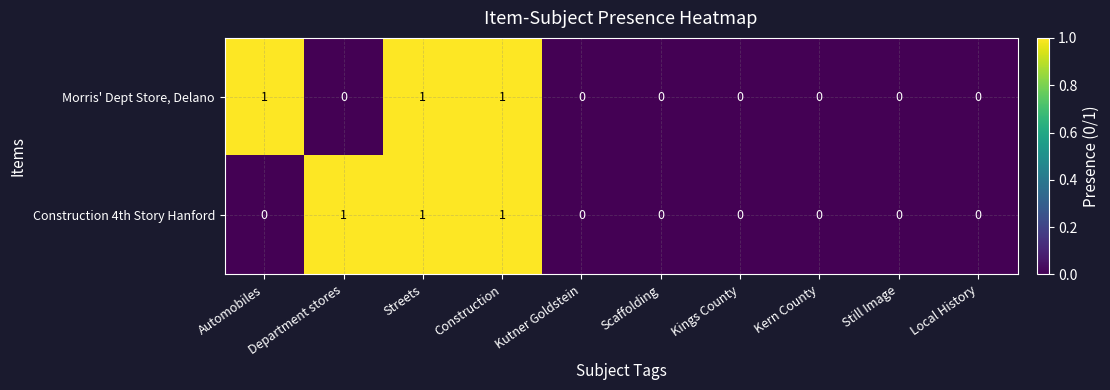

Is the value of Morris' Dept Store, Delano at Kings County greater than the value of Construction 4th Story Hanford at Construction?

No